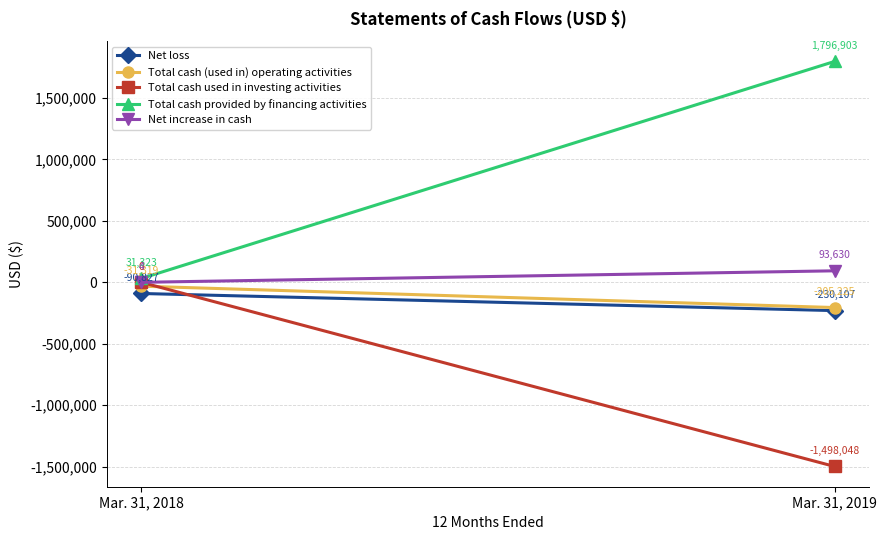

Is the value of Net increase in cash at Mar. 31, 2019 greater than the value of Total cash used in investing activities at Mar. 31, 2018?

Yes